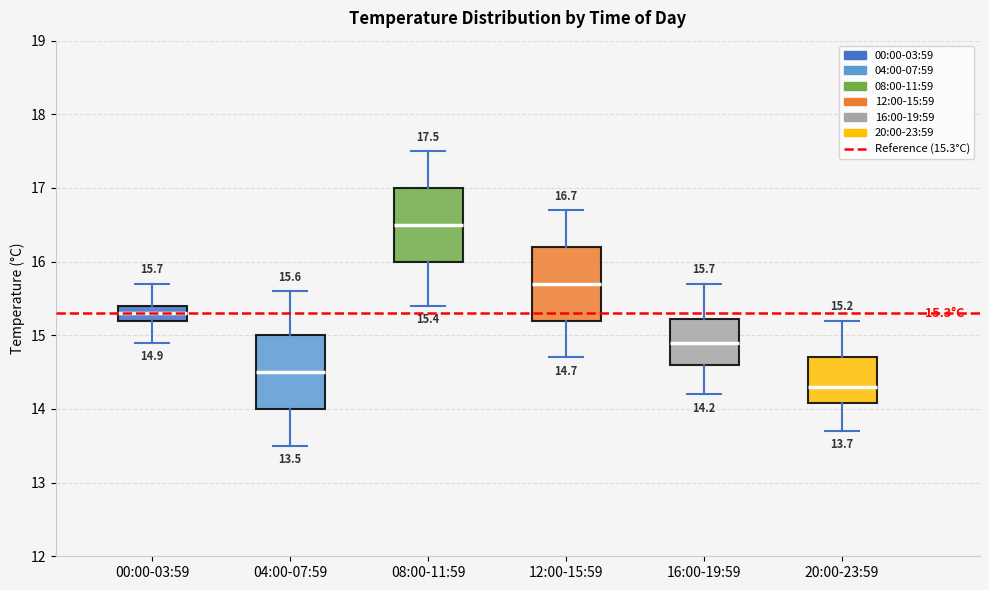

Which box's median line is the highest?

08:00-11:59